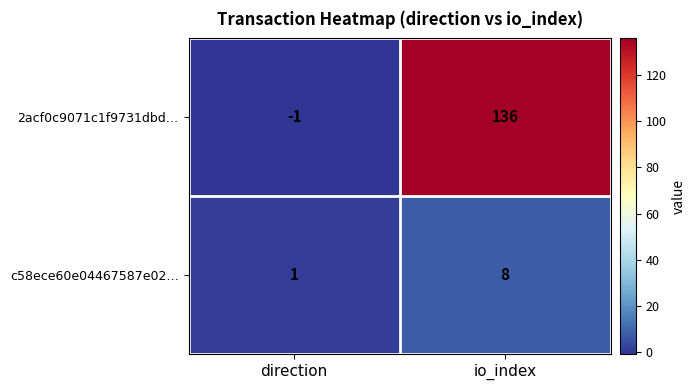

At which label is 2acf0c9071c1f9731dbd… closest to 67?

direction